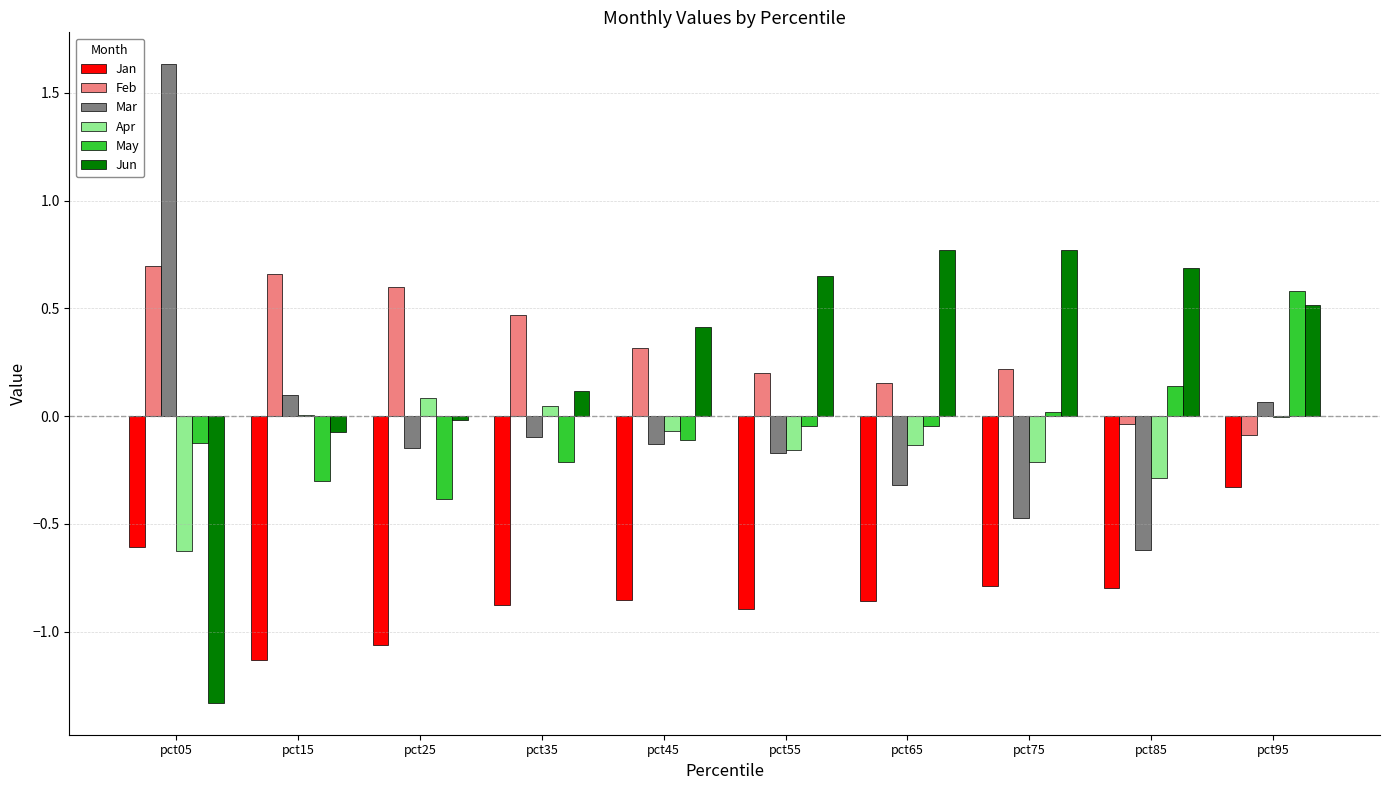

What value does the Apr series have at pct05?

-0.6